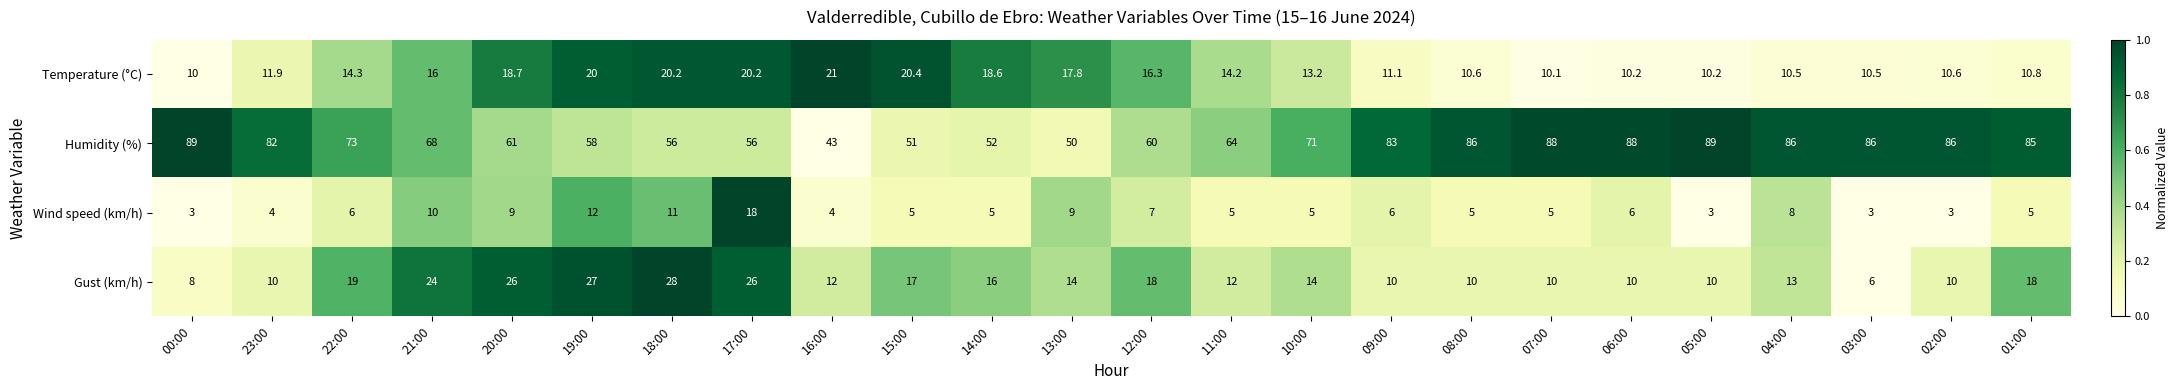

Is it true that Temperature (°C) equals 5.7 at 13:00?

False